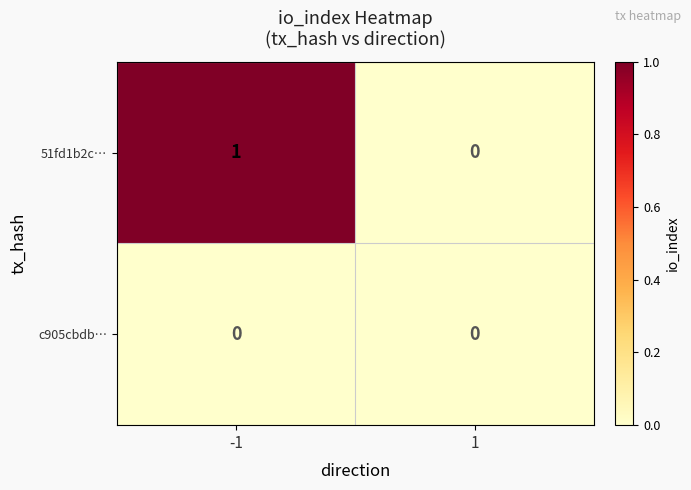

How many values in 51fd1b2c… are above zero?

1